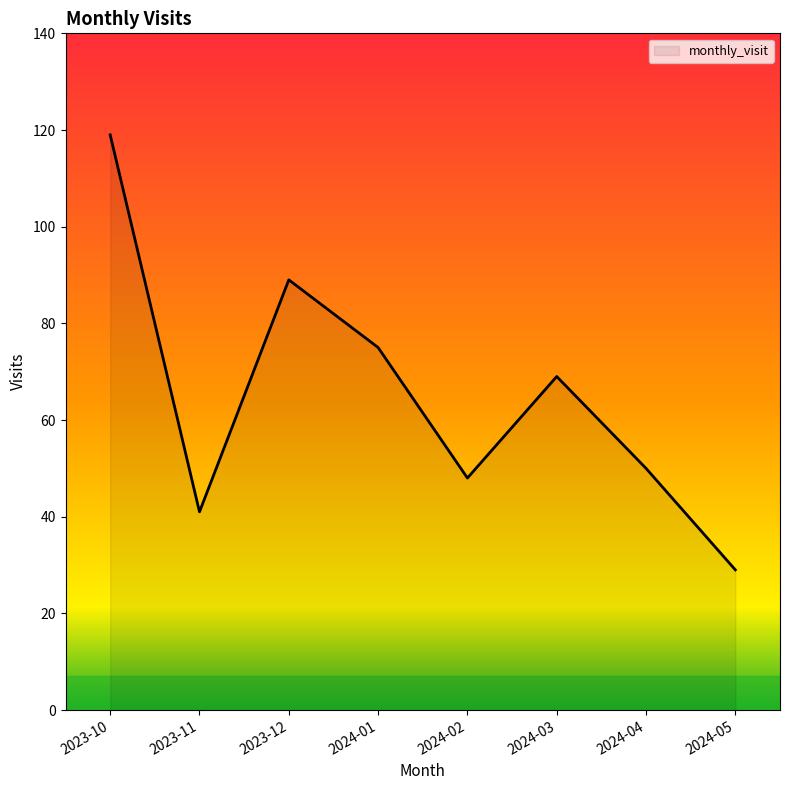

Reading left to right, transcribe all the data shown in this chart.

119	41	89	75	48	69	50	29